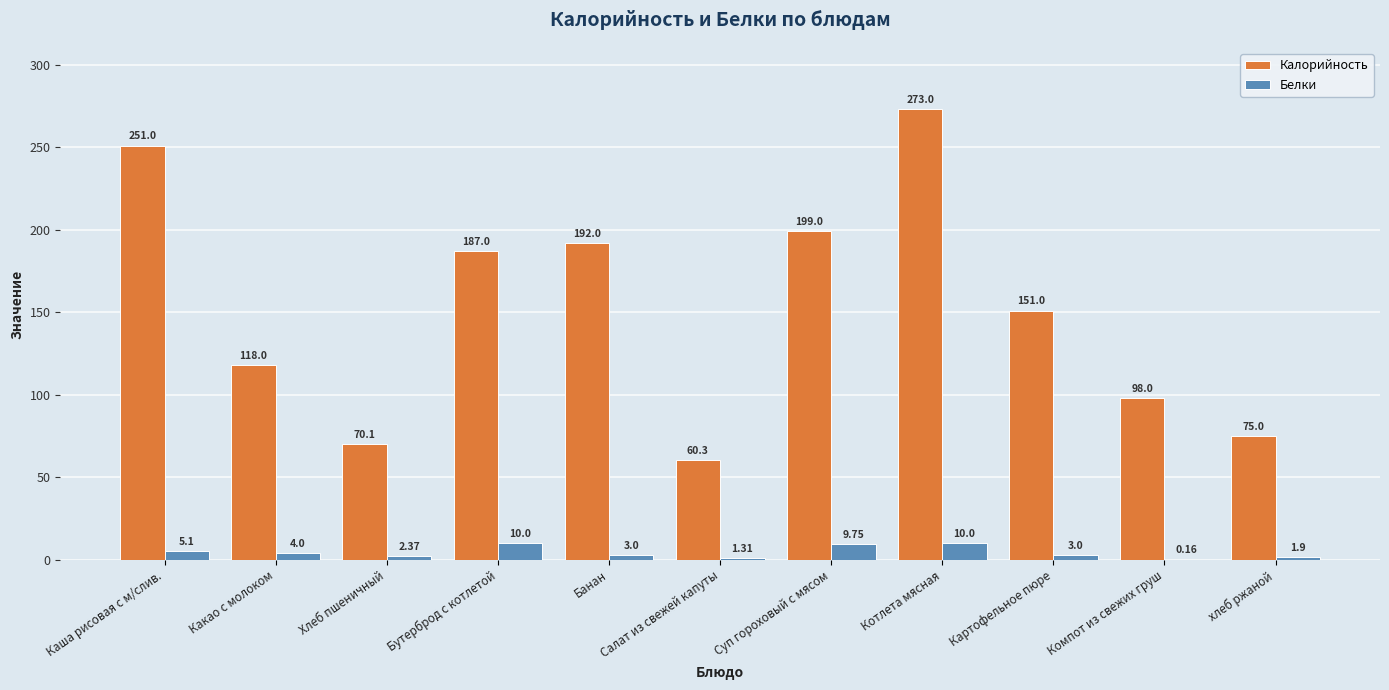

Are the bars horizontal?

No